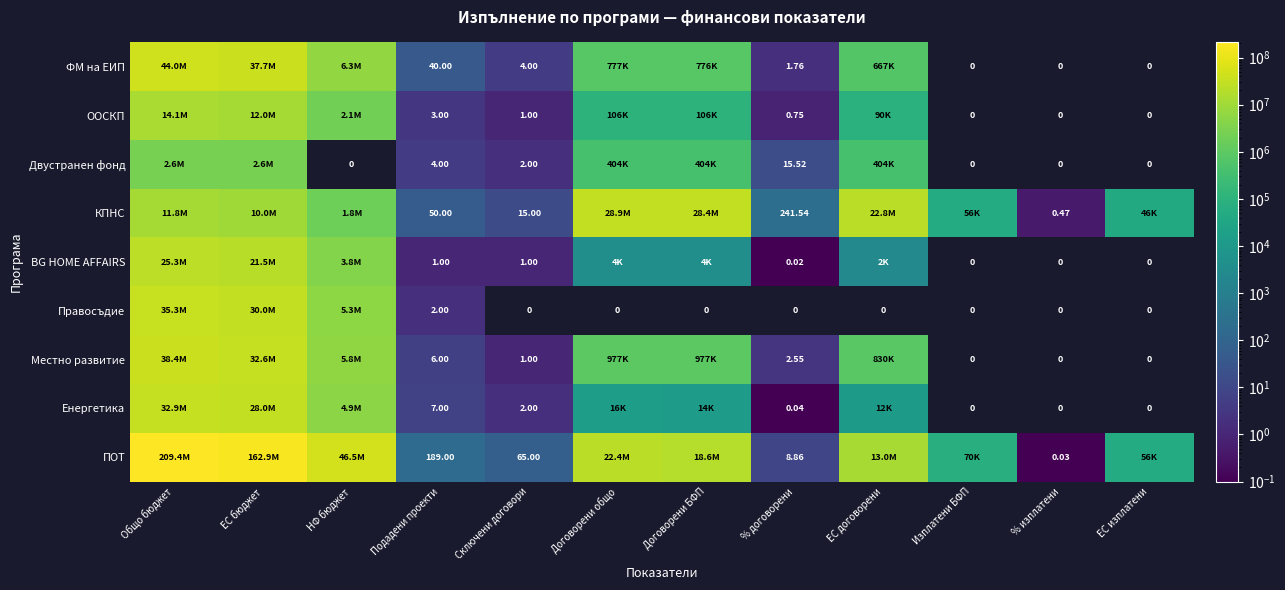

Count the number of categories in the chart.

12